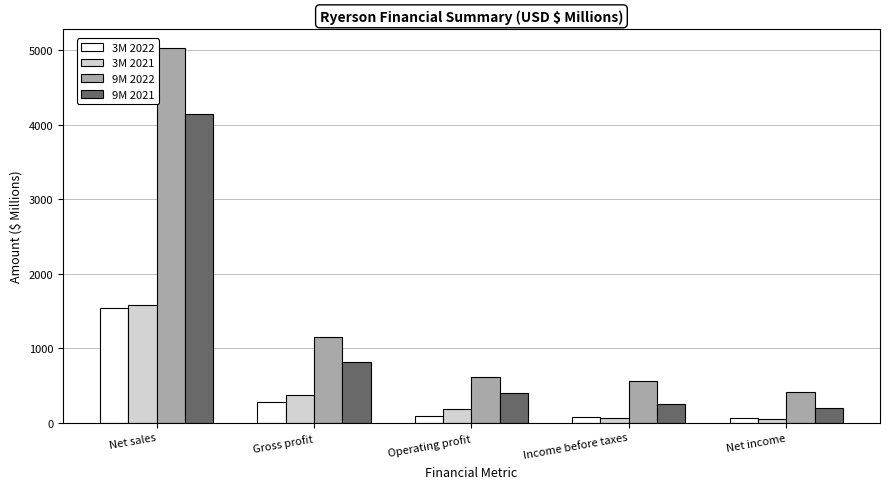

What is the sum of all 9M 2021 values?

5797.8